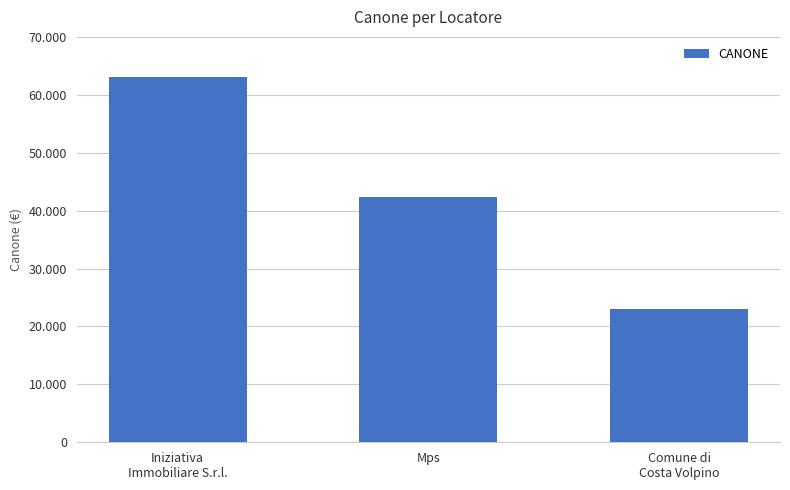

Which category has the highest value across all series?

Iniziativa
Immobiliare S.r.l.